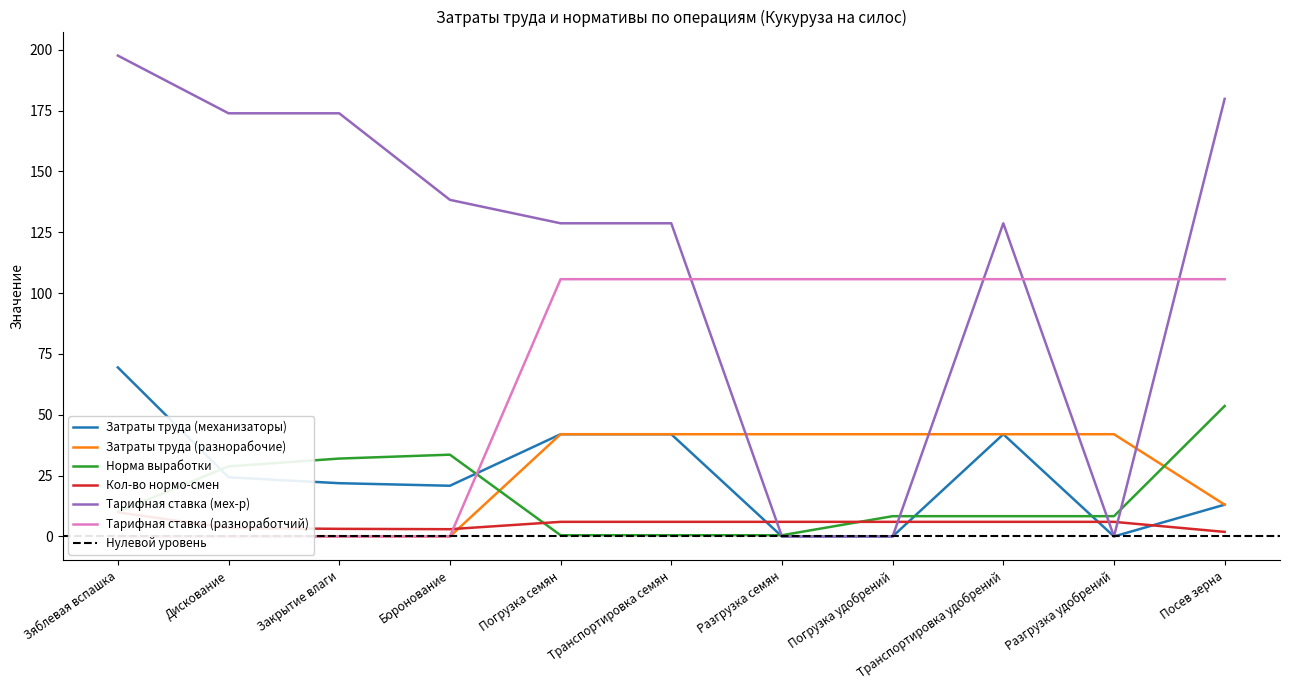

How many data points in Затраты труда (механизаторы) are above 21?

6